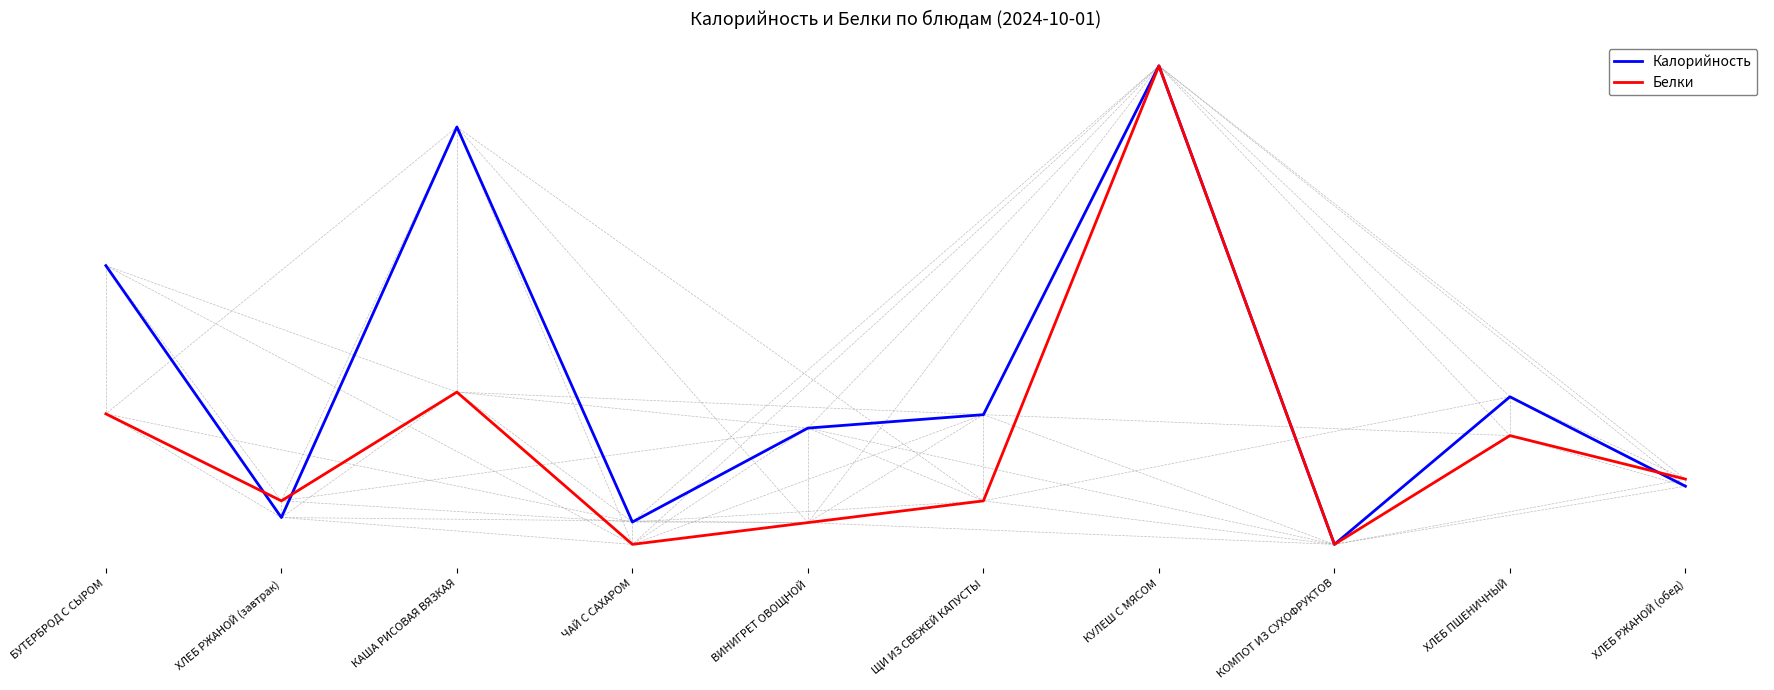

Is this an area chart (filled region under the line)?

No